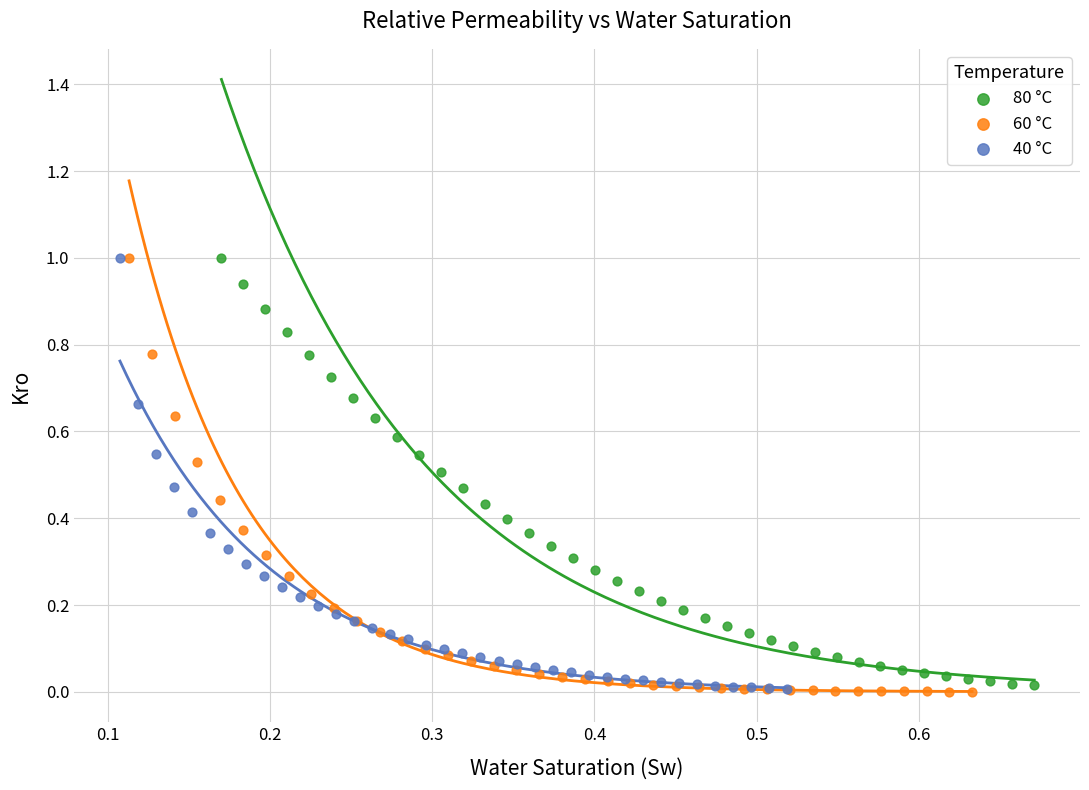

Which series has the widest spread of Y values?

60 °C